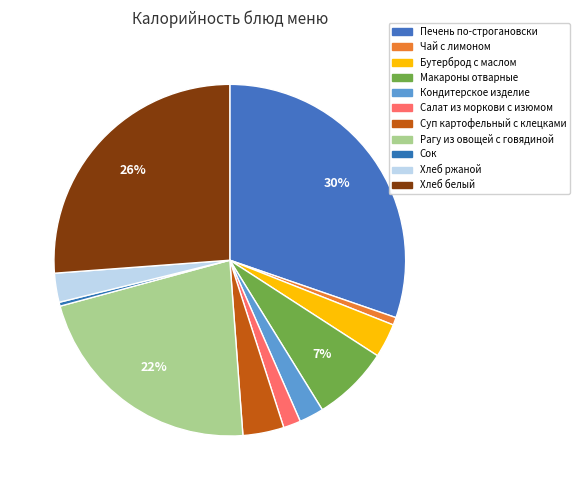

Rank the categories by value from highest to lowest.

Печень по-строгановски, Хлеб белый, Рагу из овощей с говядиной, Макароны отварные, Суп картофельный с клецками, Бутерброд с маслом, Хлеб ржаной, Кондитерское изделие, Салат из моркови с изюмом, Чай с лимоном, Сок